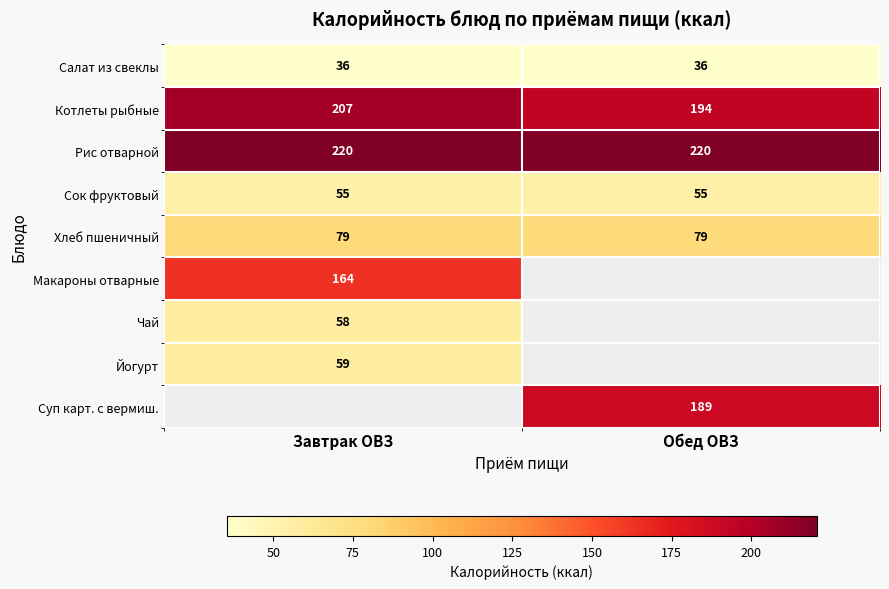

At which category does the chart reach its minimum across all series?

Завтрак ОВЗ